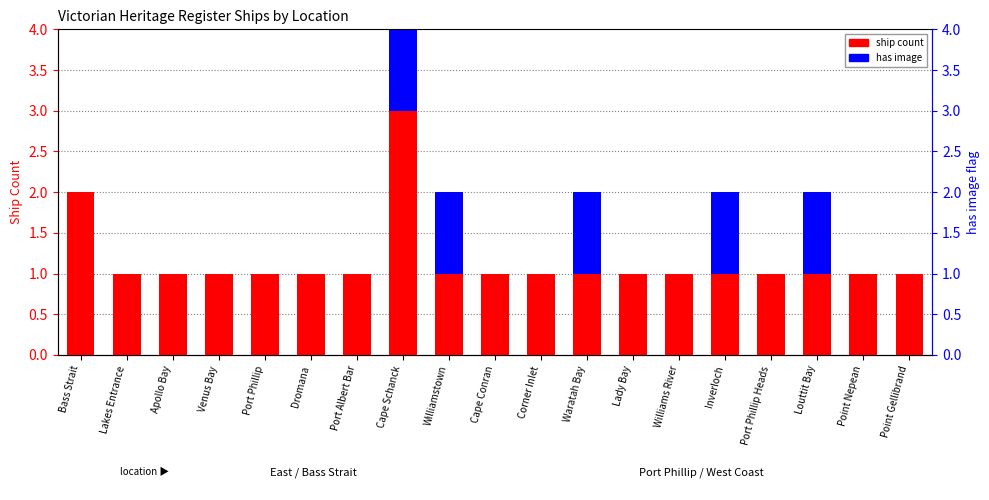

Which series has the widest spread of values?

ship count